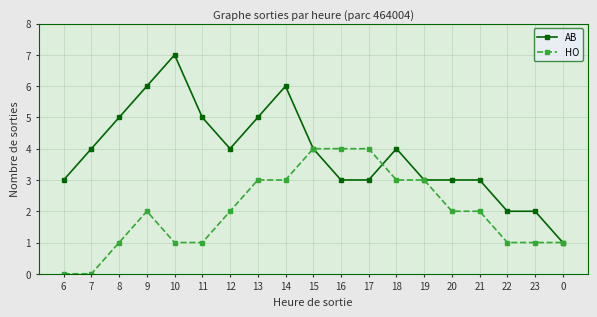

What is the total value across all series at 13?

8